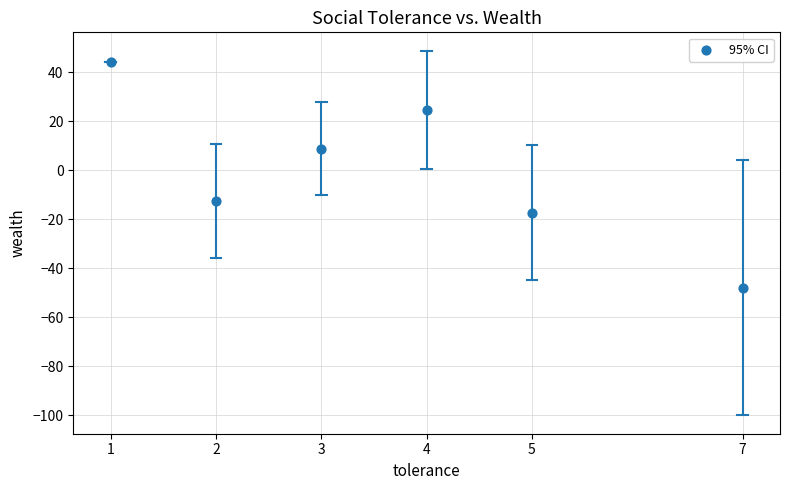

What is the range of Y values (max minus min)?

92.2